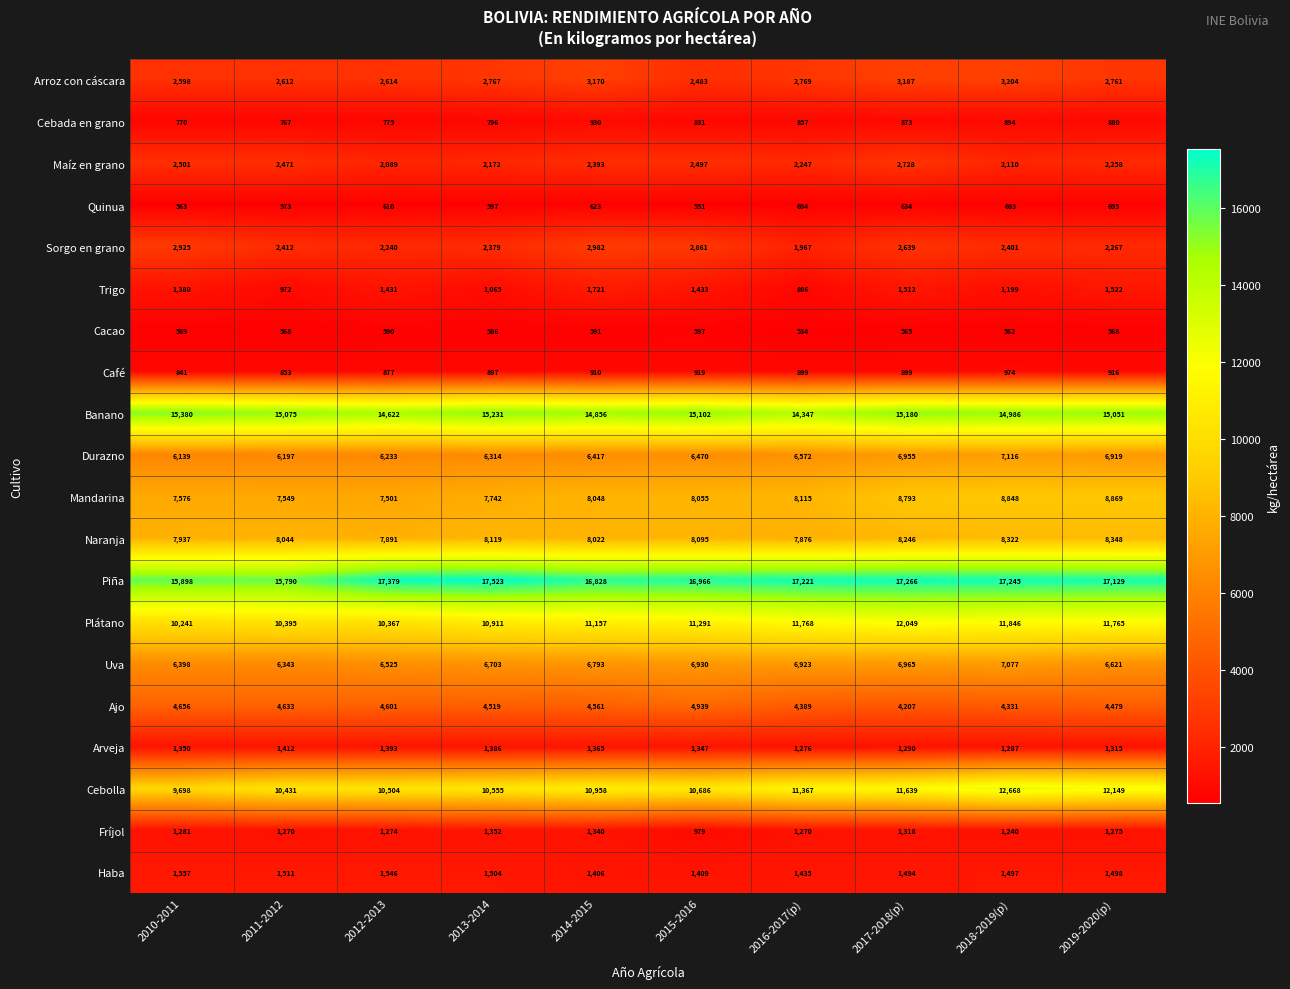

Rank the series by their maximum value, from highest to lowest.

Piña, Banano, Cebolla, Plátano, Mandarina, Naranja, Durazno, Uva, Ajo, Arroz con cáscara, Sorgo en grano, Maíz en grano, Trigo, Haba, Arveja, Fríjol, Café, Cebada en grano, Quinua, Cacao